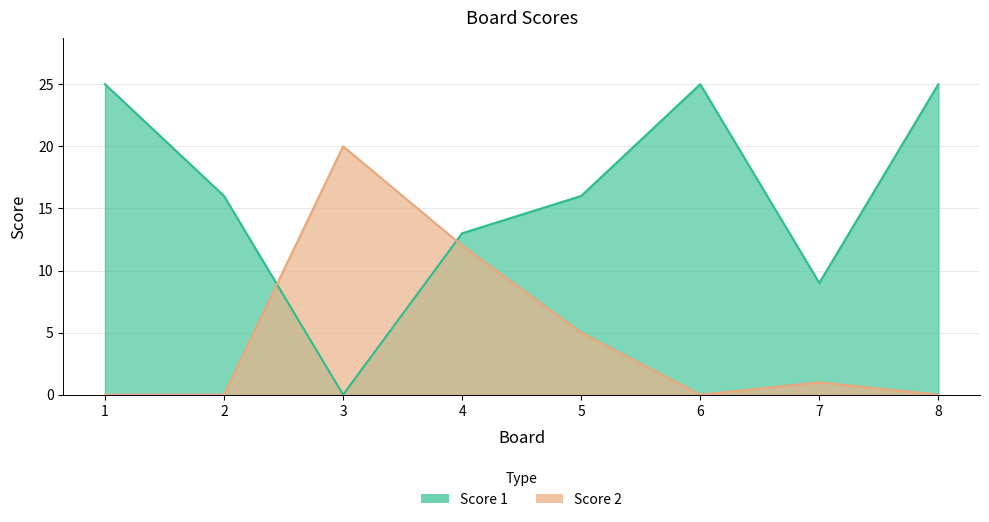

In Score 2, how many points are higher than both neighbors (excluding endpoints)?

2